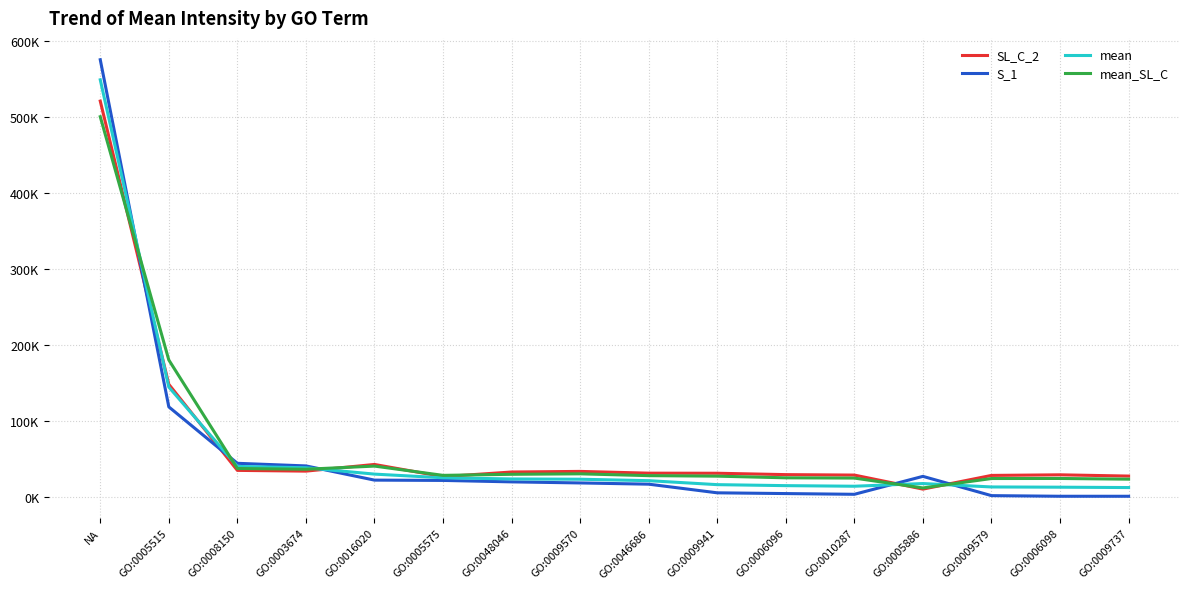

What is the value of the S_1 point at the 10th from the left?

5141.5